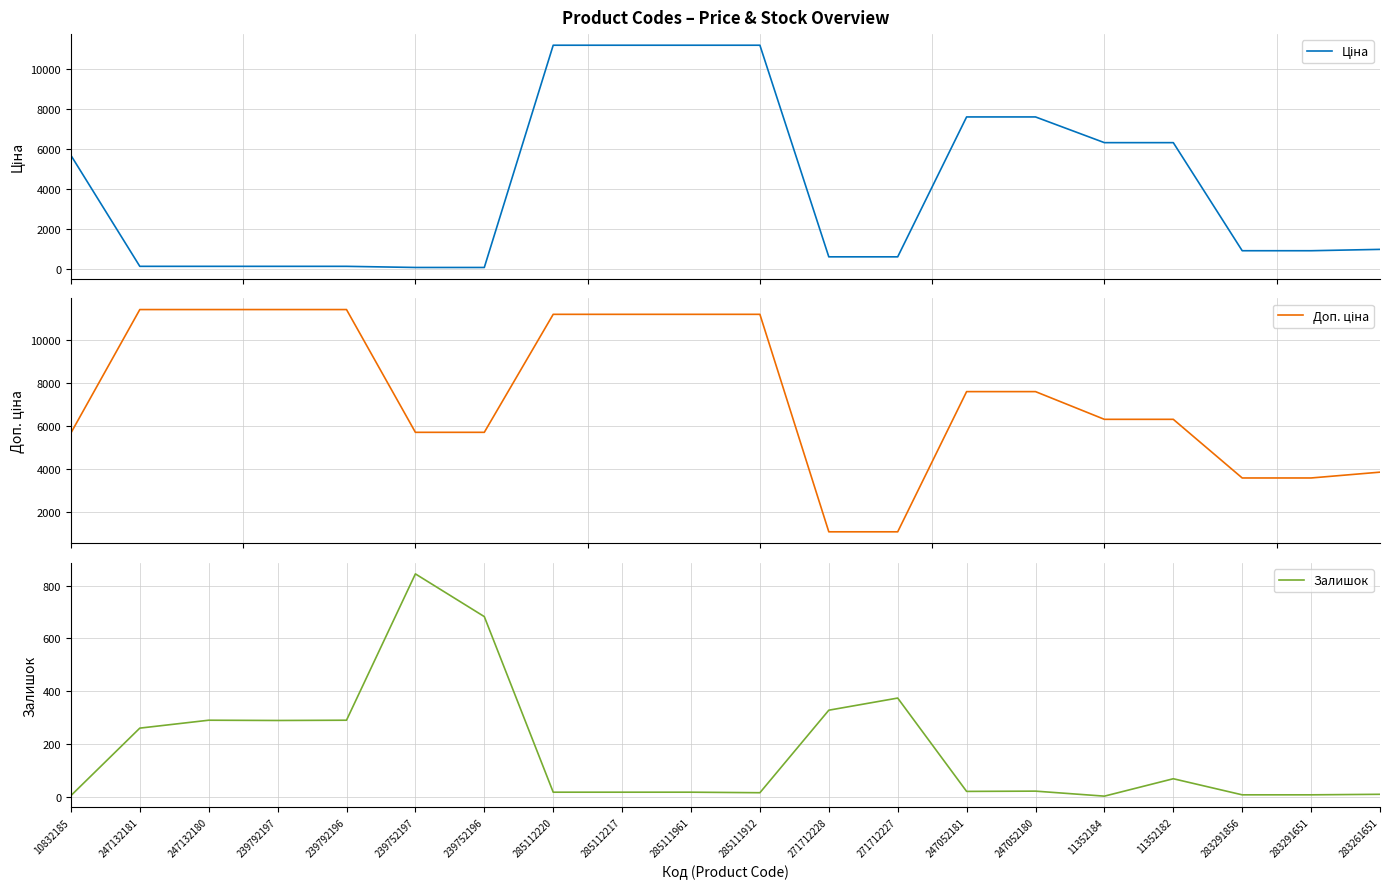

At which category does the chart reach its peak across all series?

247132181